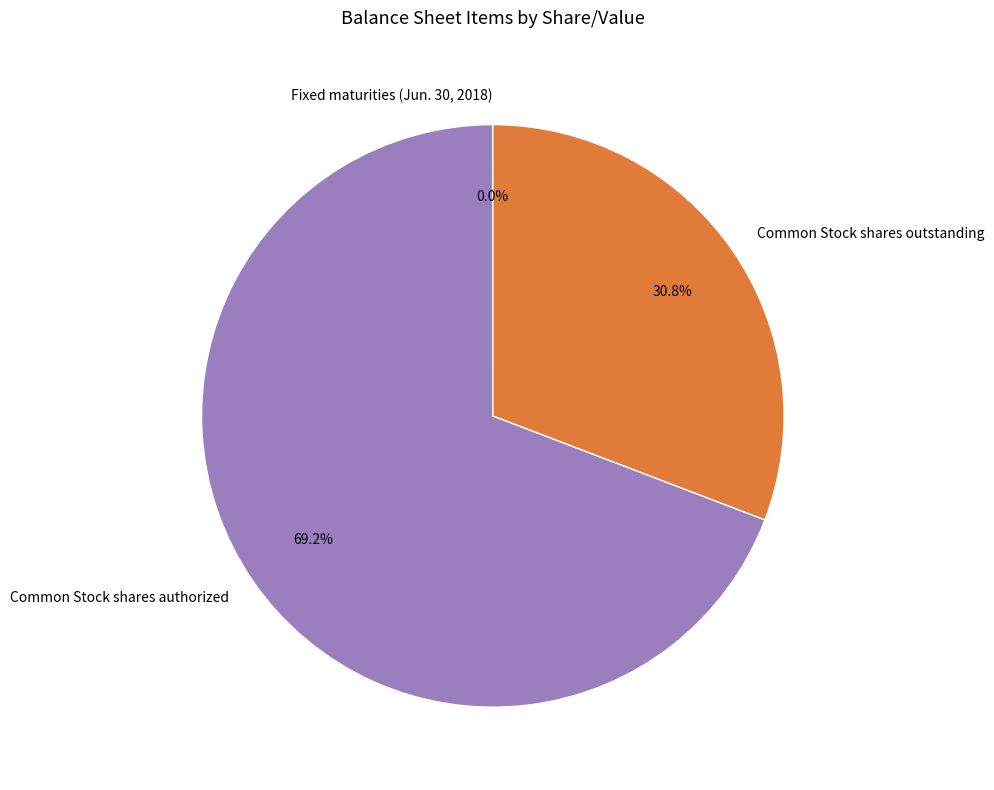

Which slice is the largest?

Common Stock shares authorized